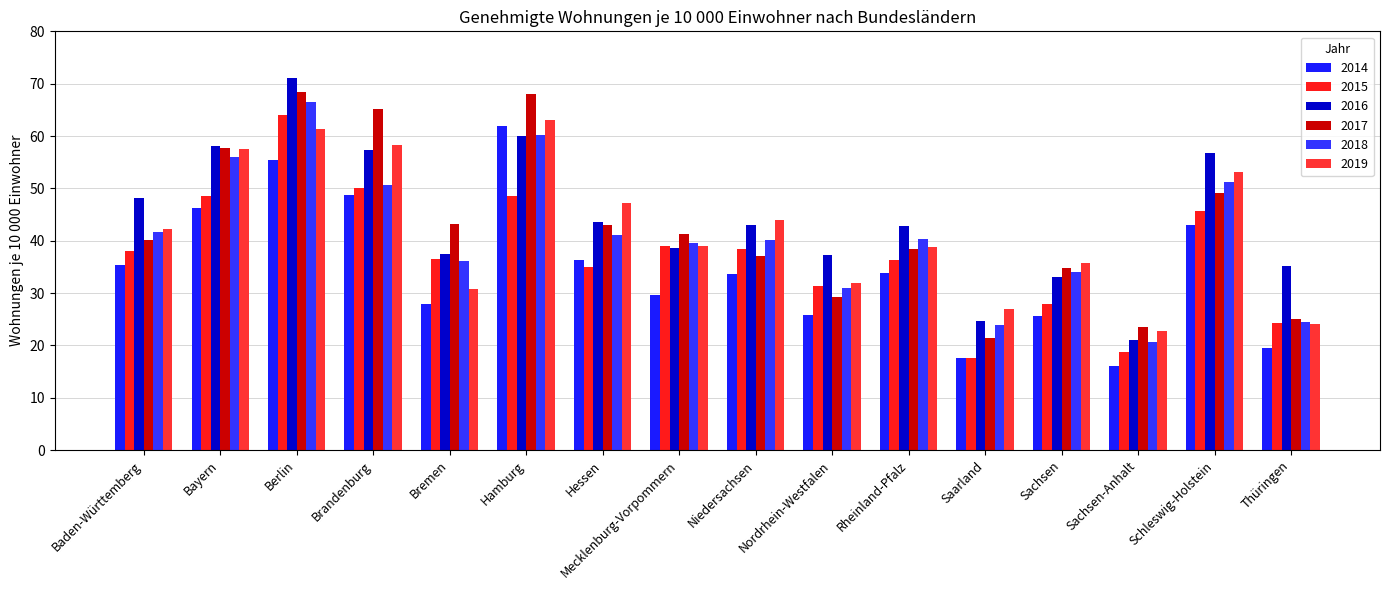

Which series has the largest total across all categories?

2016